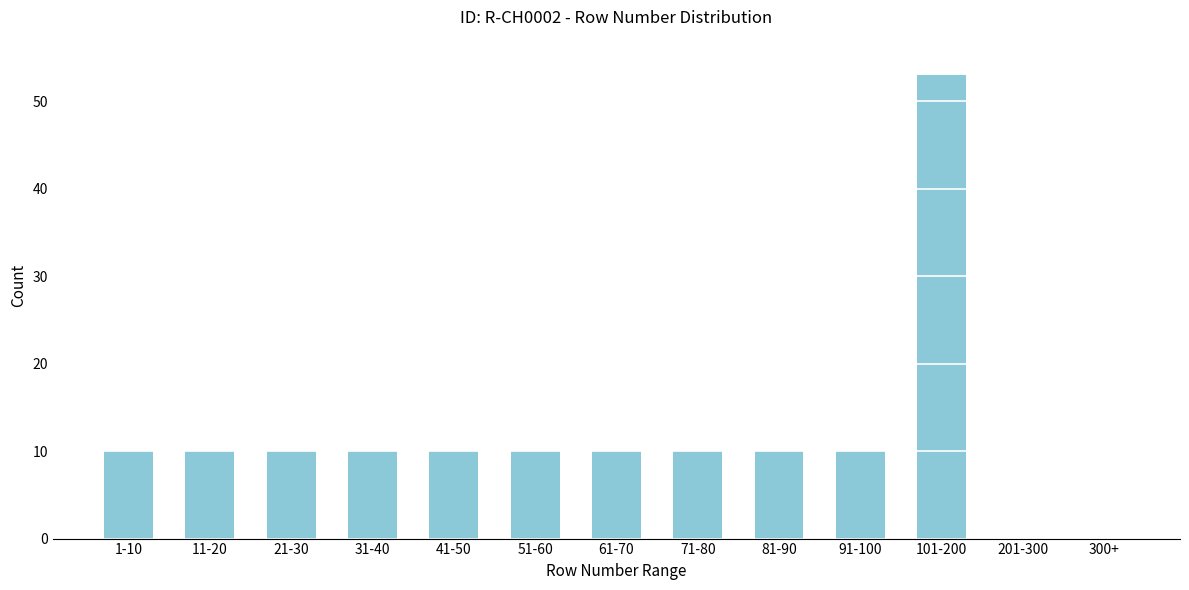

Reading left to right, extract all data points from this chart.

1-10=10	11-20=10	21-30=10	31-40=10	41-50=10	51-60=10	61-70=10	71-80=10	81-90=10	91-100=10	101-200=53	201-300=0	300+=0